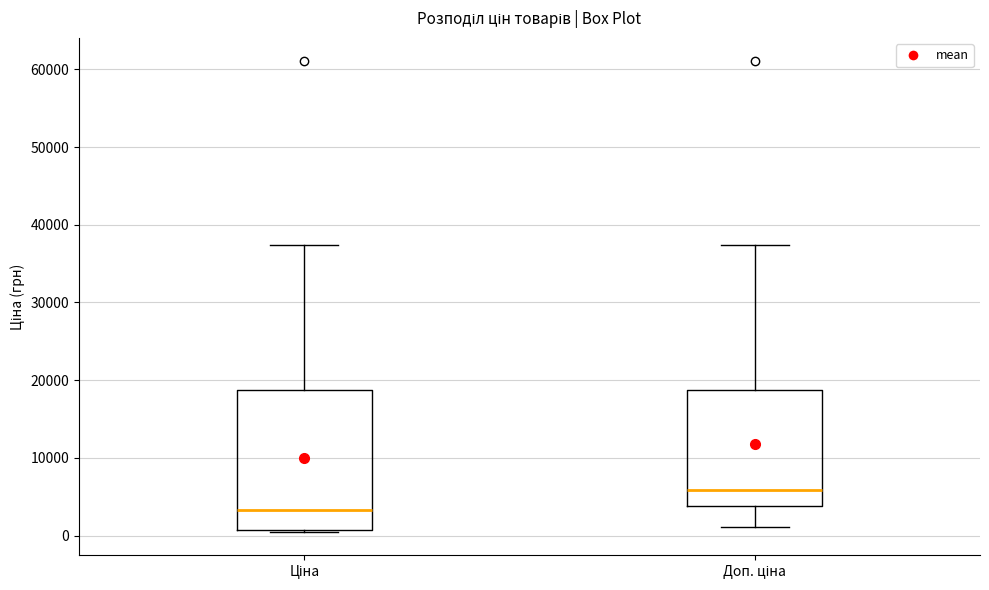

Which box is the tallest, from its lower edge to its upper edge?

Ціна